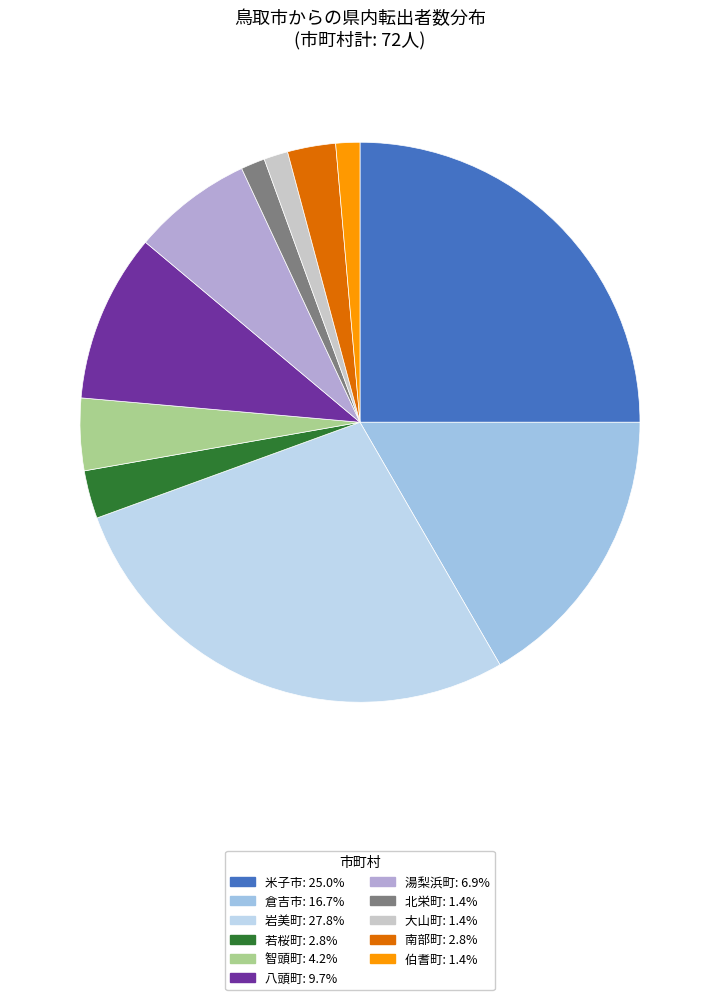

Count the number of slices in the pie.

11